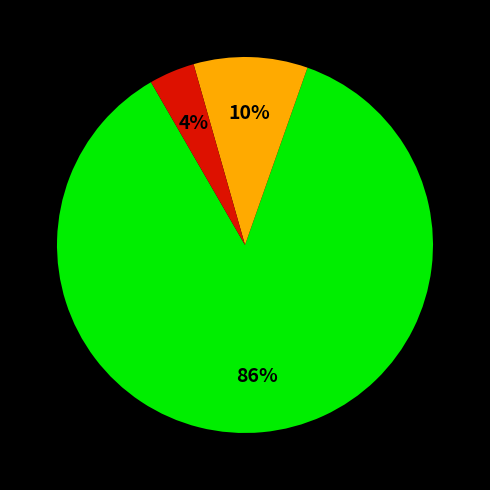

To the nearest percent, what is the difference between the largest and smallest slice percentages?

82%